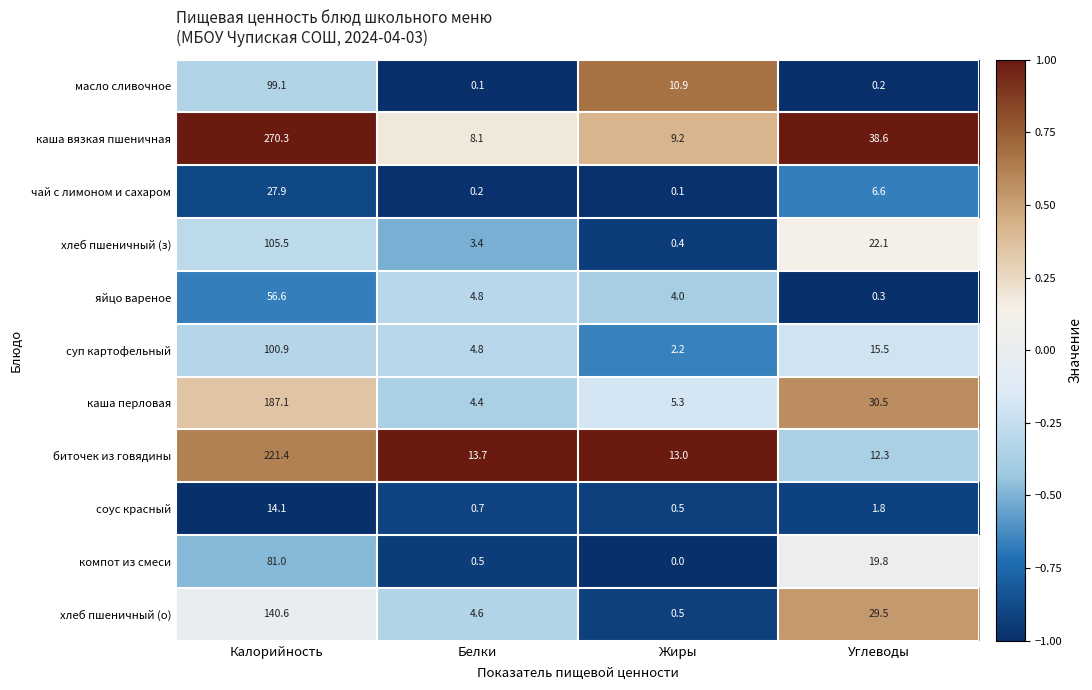

Rank the series by their maximum value, from lowest to highest.

соус красный, чай с лимоном и сахаром, яйцо вареное, компот из смеси, масло сливочное, суп картофельный, хлеб пшеничный (з), хлеб пшеничный (о), каша перловая, биточек из говядины, каша вязкая пшеничная